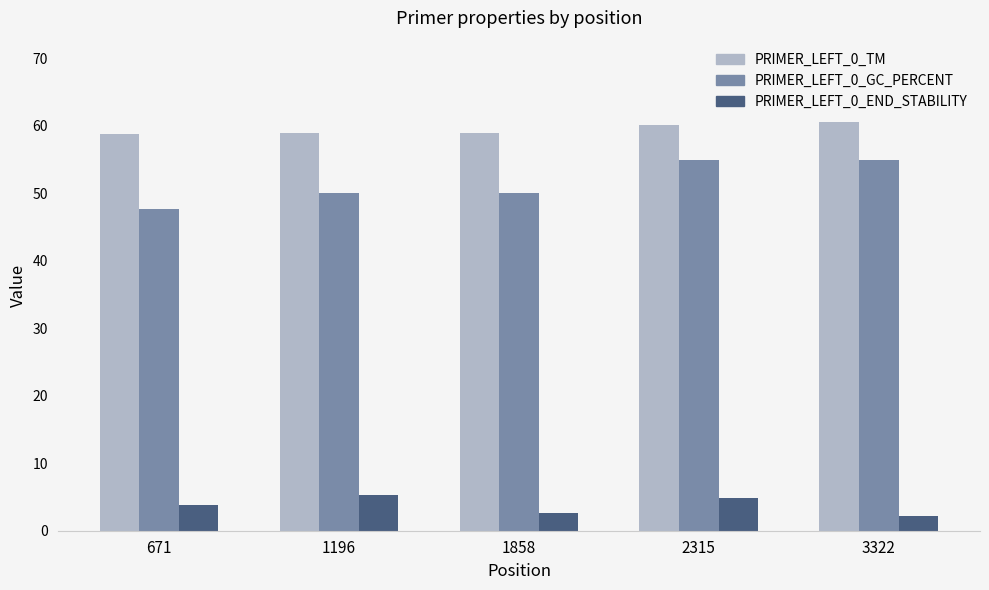

At 2315, list the series in order from smallest to largest.

PRIMER_LEFT_0_END_STABILITY, PRIMER_LEFT_0_GC_PERCENT, PRIMER_LEFT_0_TM